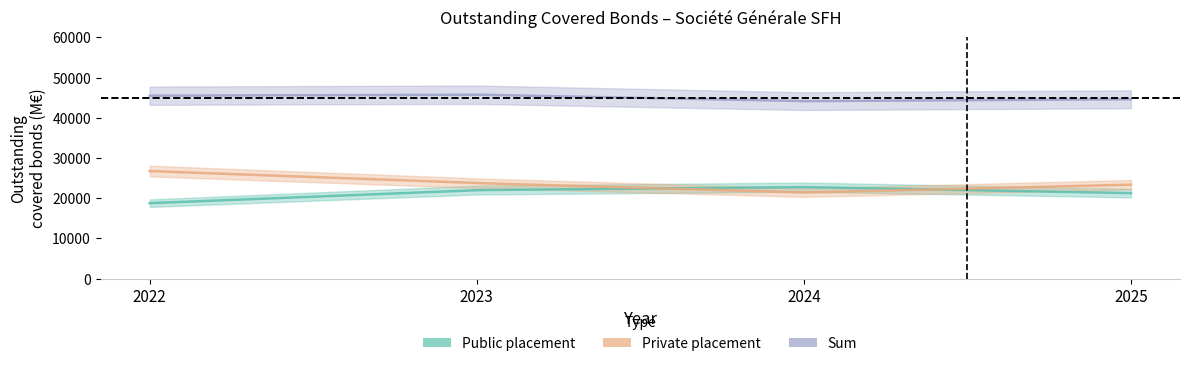

In Sum, how many points are higher than both neighbors (excluding endpoints)?

1